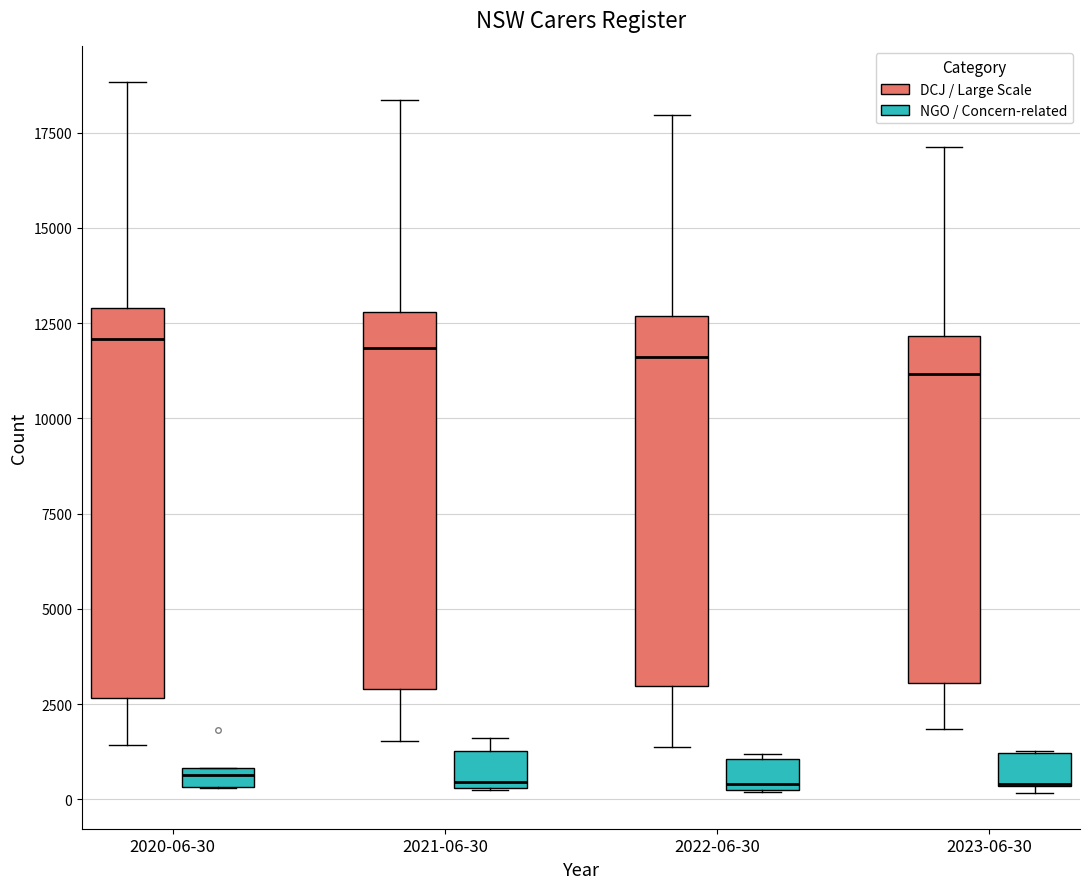

Where does the lower whisker of the box for 2023-06-30 (DCJ / Large Scale) end on the y-axis? The values are not printed on the chart, so give them approximately, as read against the axis.

2000